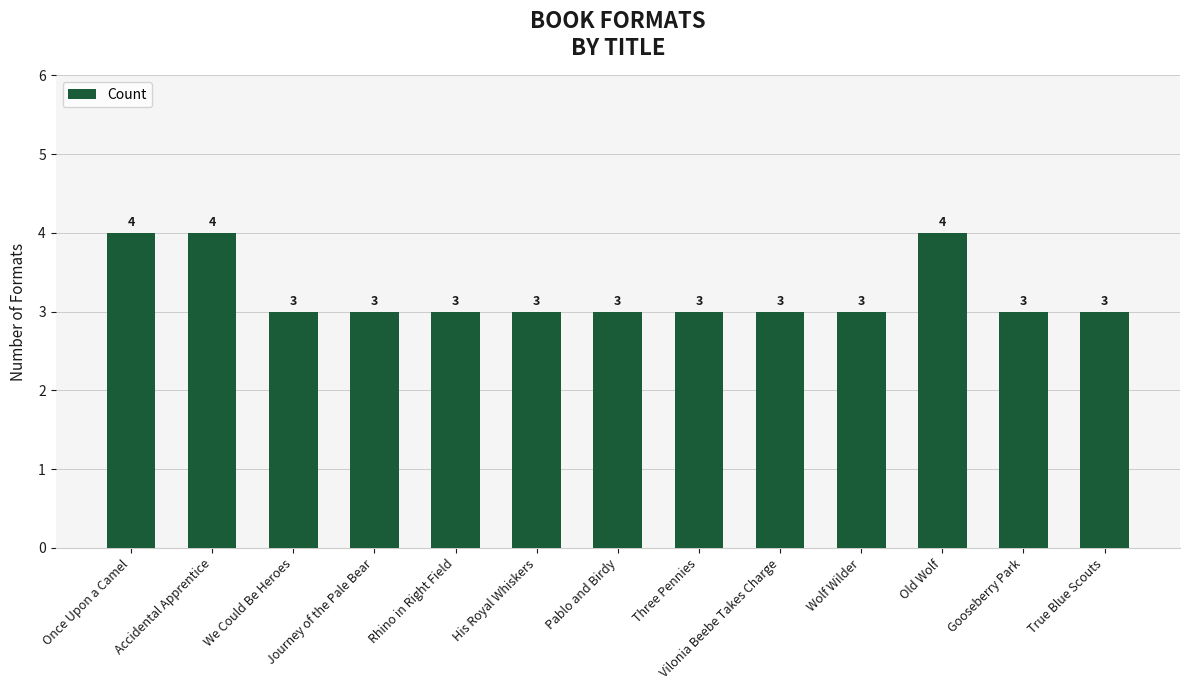

Read the value at Pablo and Birdy.

3